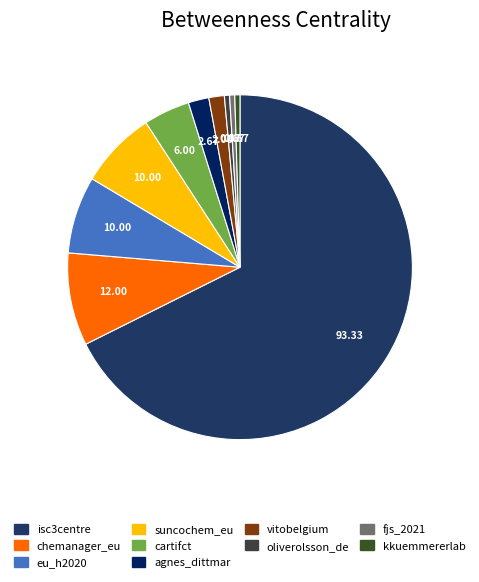

What is the largest slice in the pie chart?

isc3centre